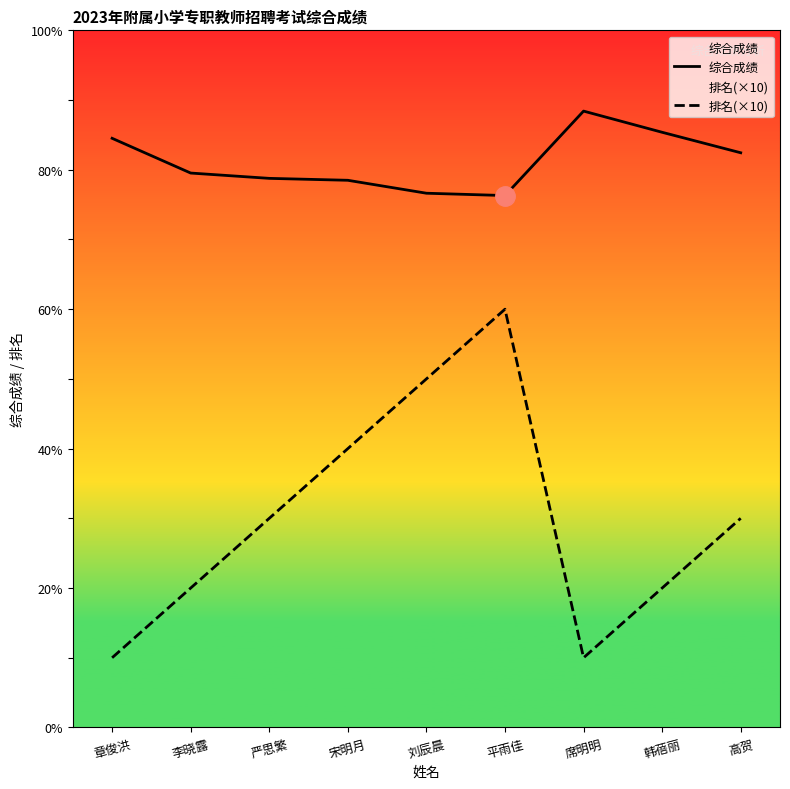

What is the label of the 6th point from the right?

宋明月